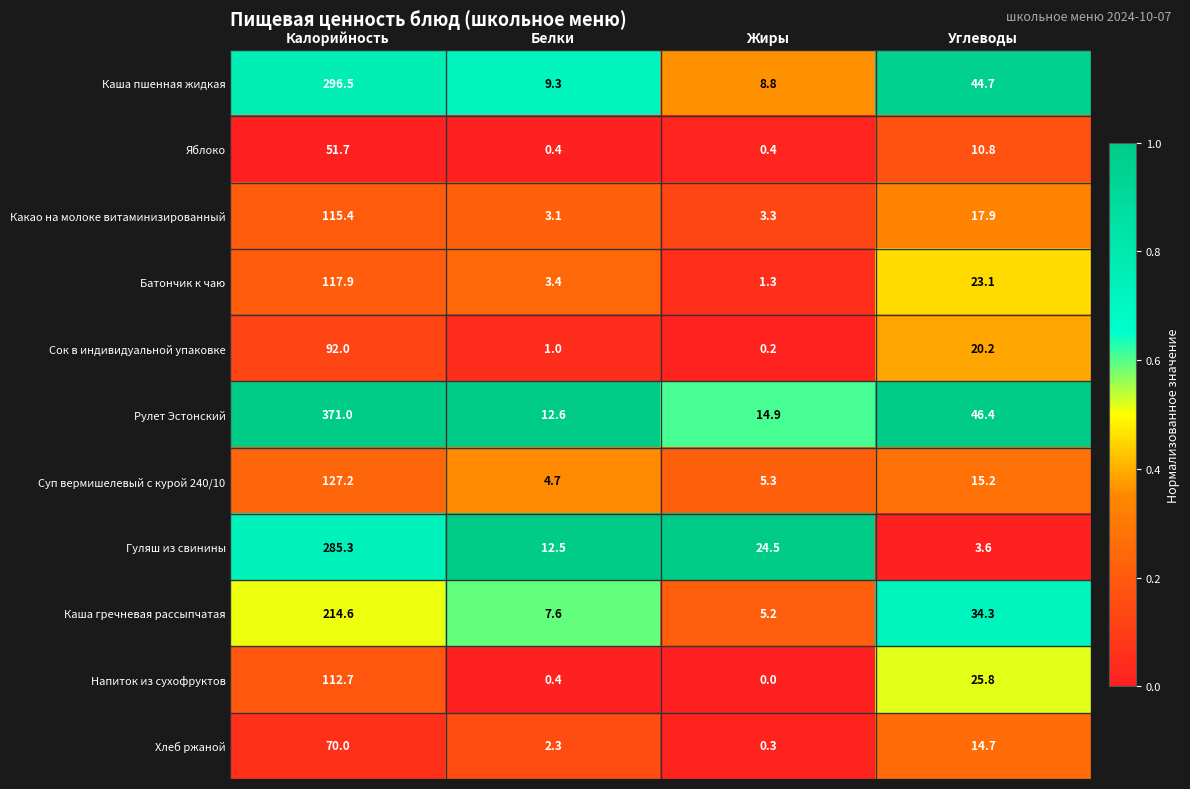

Which label corresponds to the largest value in the chart?

Калорийность